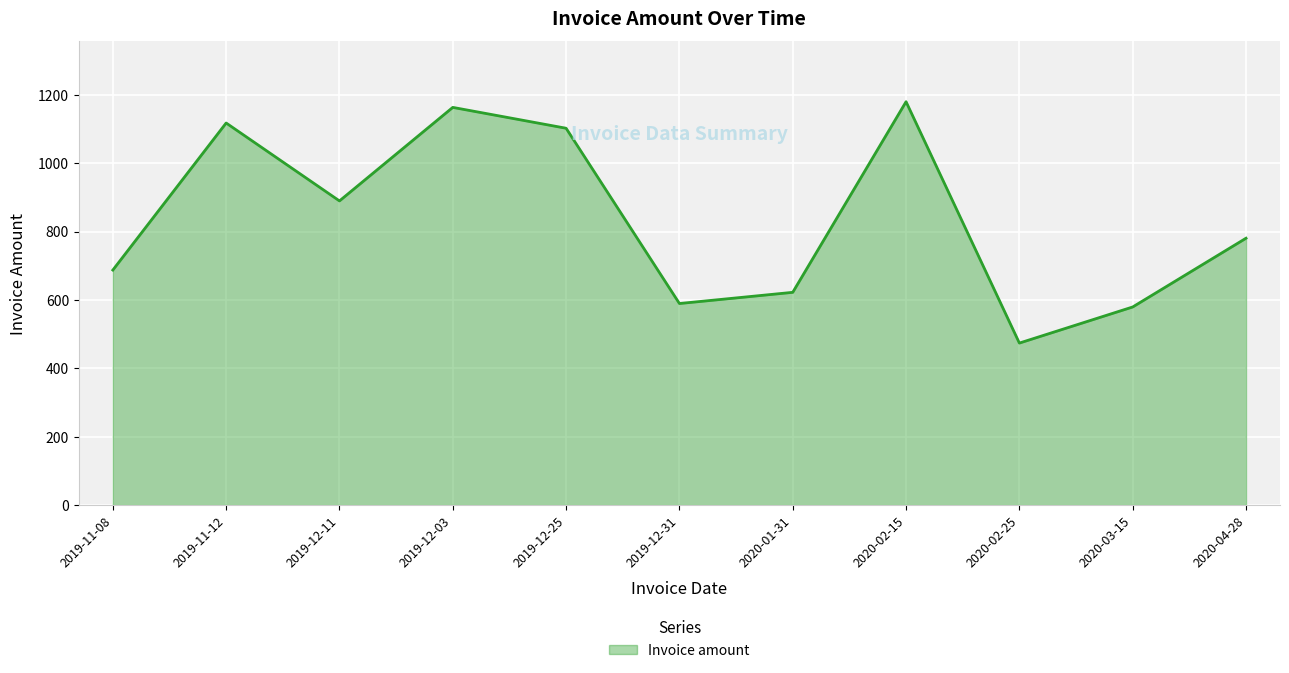

How many distinct data groups are displayed?

1